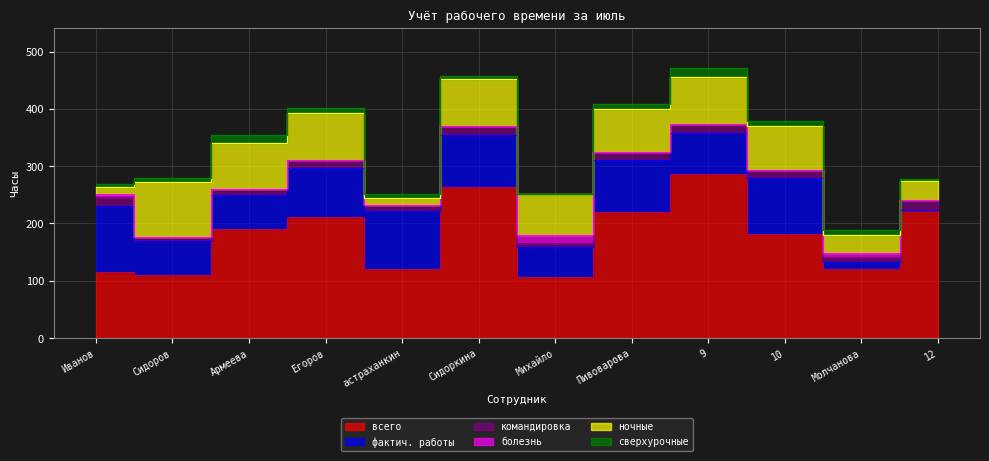

True or false: ночные and командировка intersect in this chart.

True